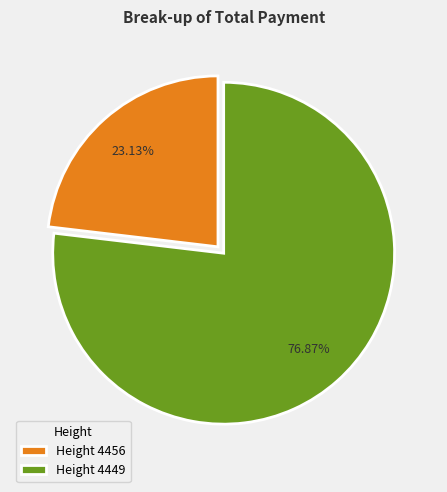

Does any single category account for the majority?

Yes